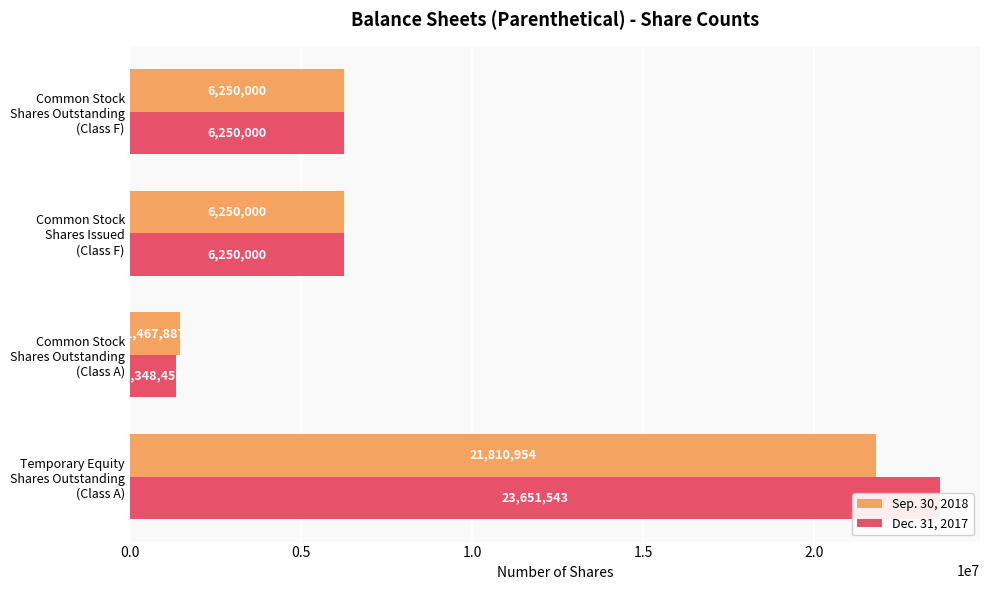

What value does the Sep. 30, 2018 series have at Common Stock Shares Outstanding (Class A), to the nearest 50?

1467900